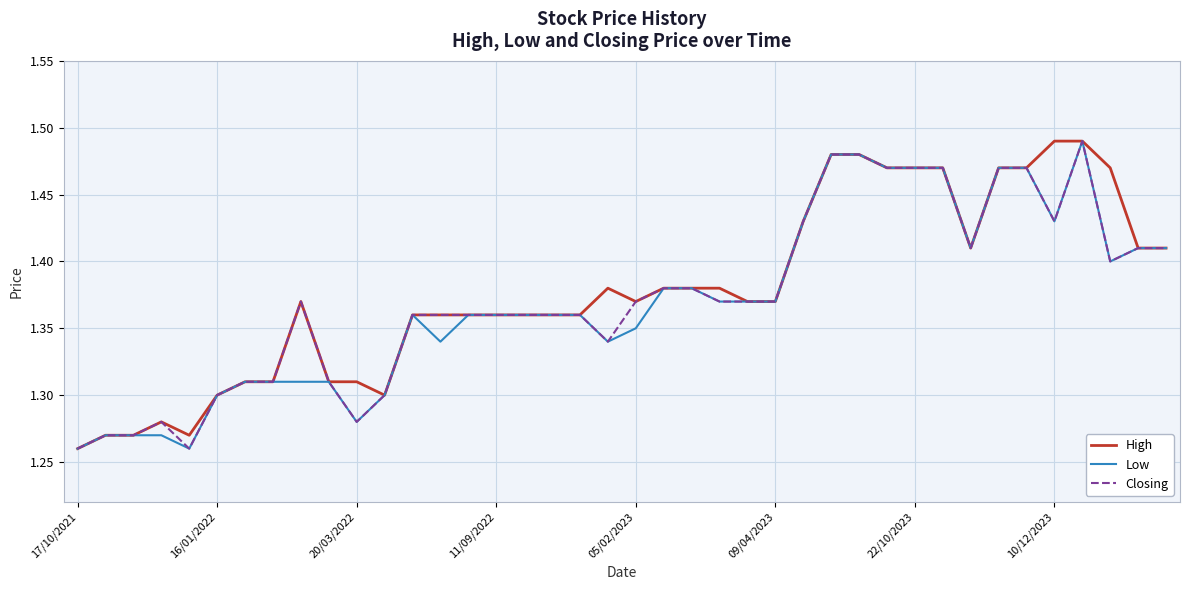

What is the average value of the Low series?

1.4